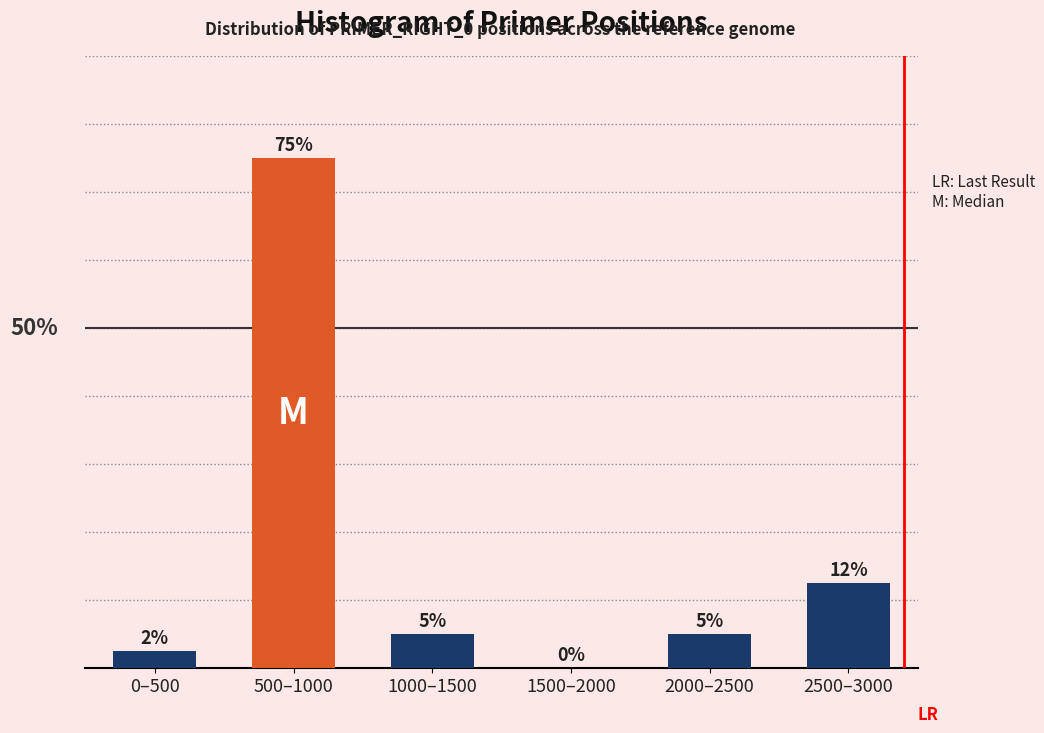

Where is the data nearest to the value 37?

2500–3000